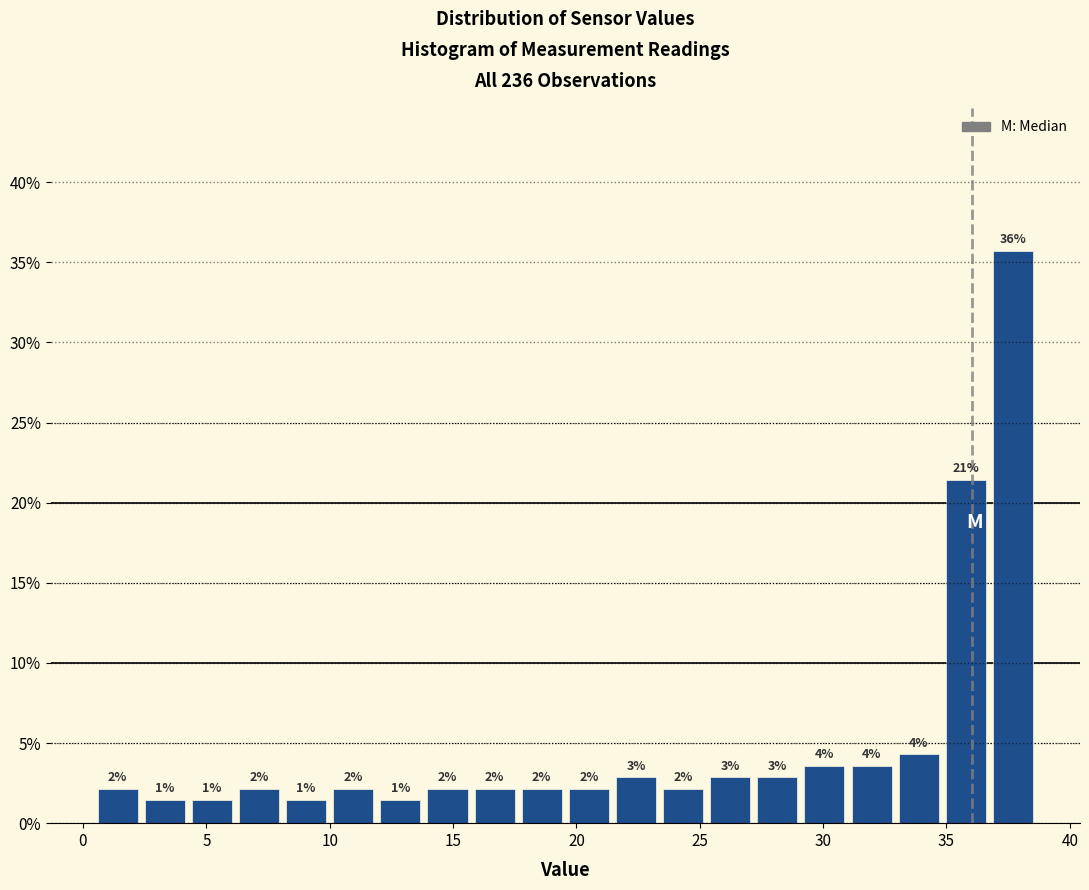

Around what value on the x-axis is the tallest bar? Give the approximate position of its centre, as read against the axis.

37.5